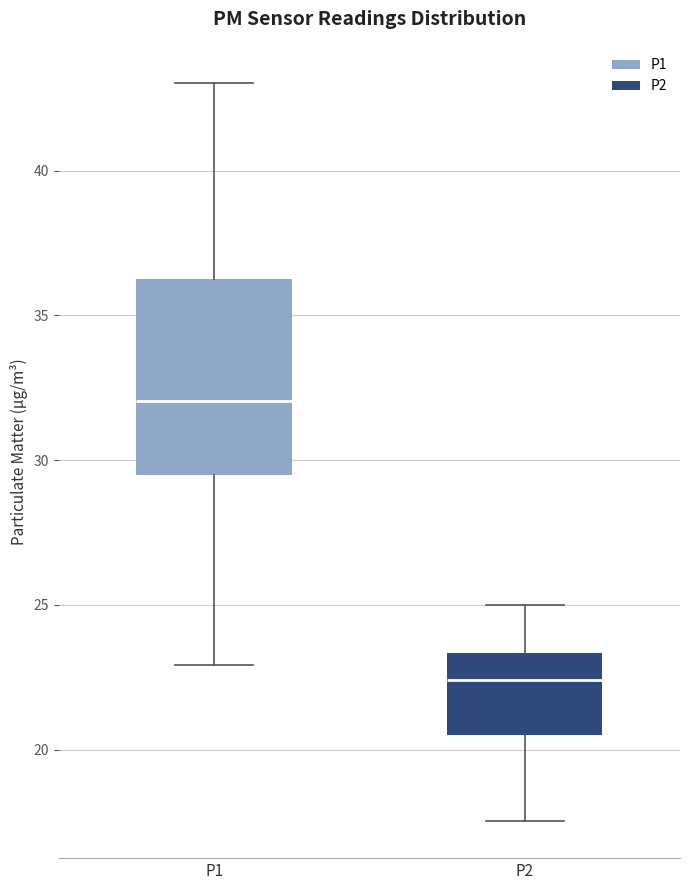

Which box has the lowest median line?

P2